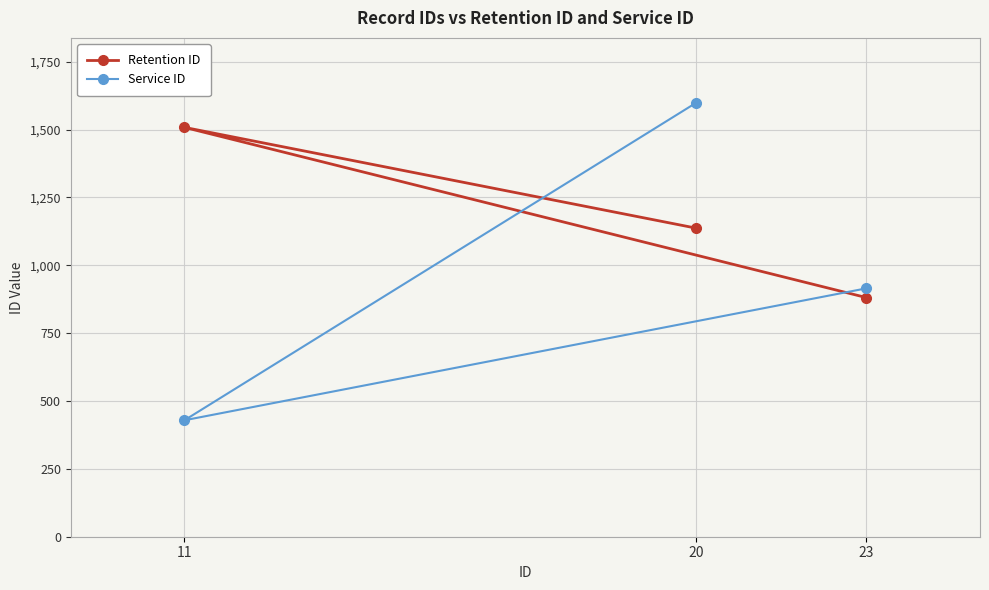

Does the chart display data point markers on the line(s)?

Yes